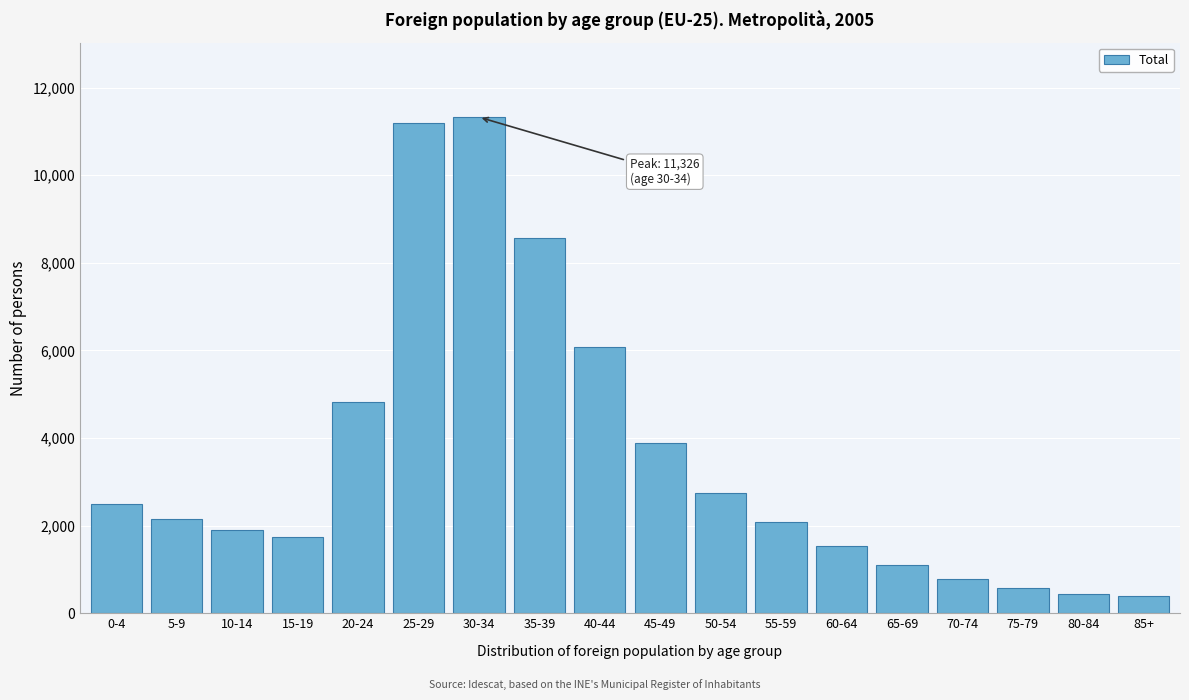

What is the label of the 17th bar from the right?

5-9